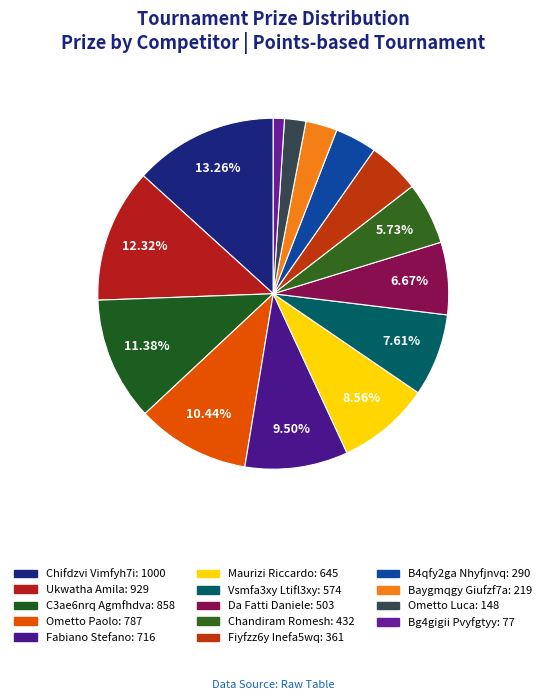

Does Bg4gigii Pvyfgtyy represent more than half of the total?

No